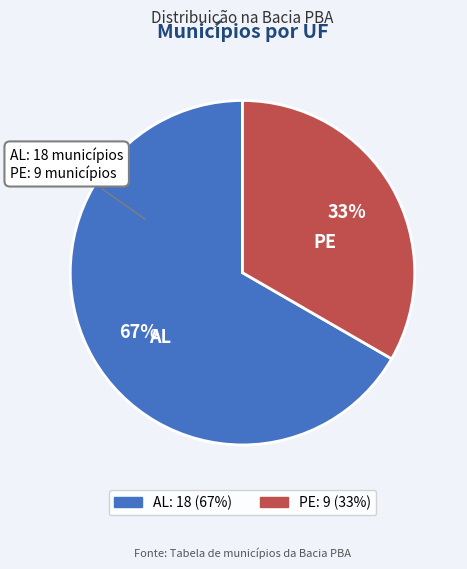

Is it true that AL is 75% of the pie?

False